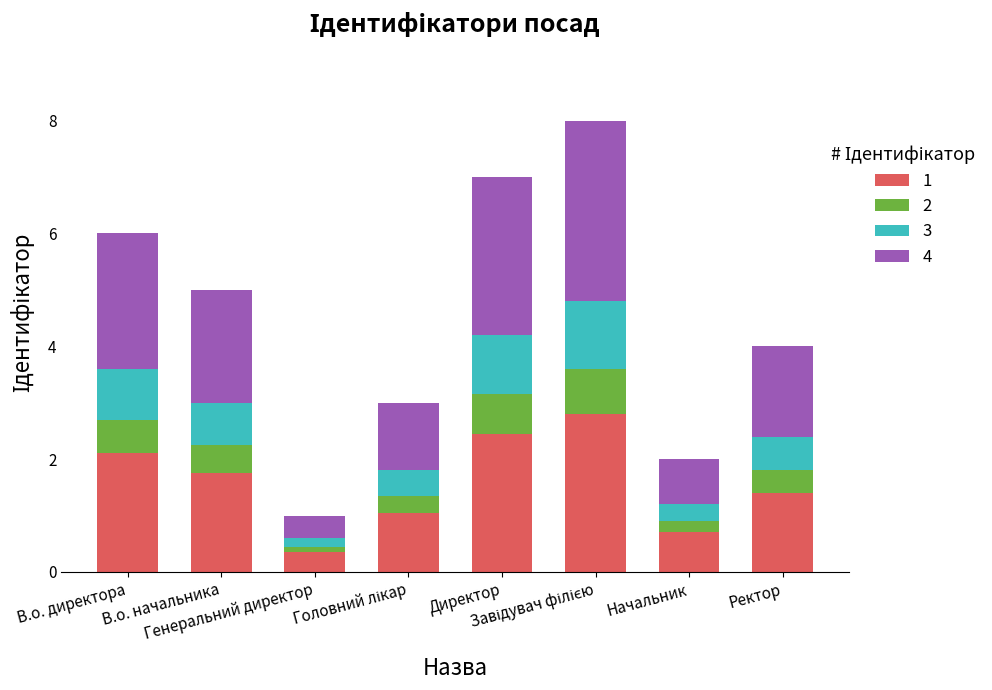

What is the average value of the 1 series?

1.6